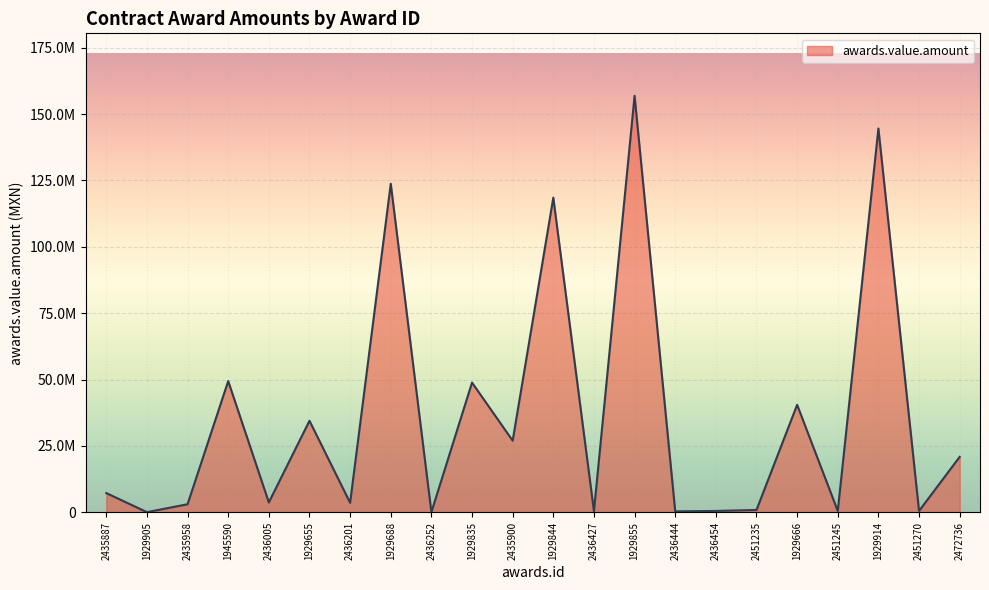

At which label is the value closest to 78481716?

1945590